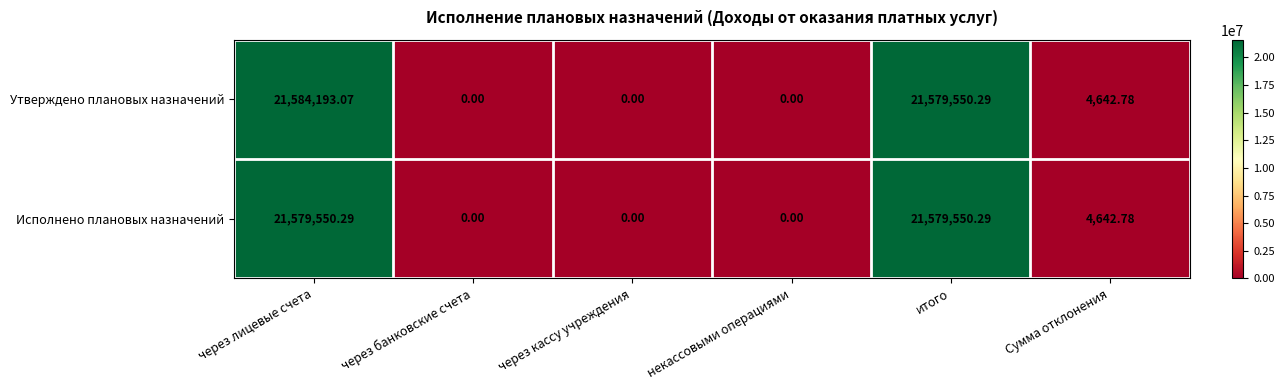

Rank the series by their maximum value, from highest to lowest.

Утверждено плановых назначений, Исполнено плановых назначений